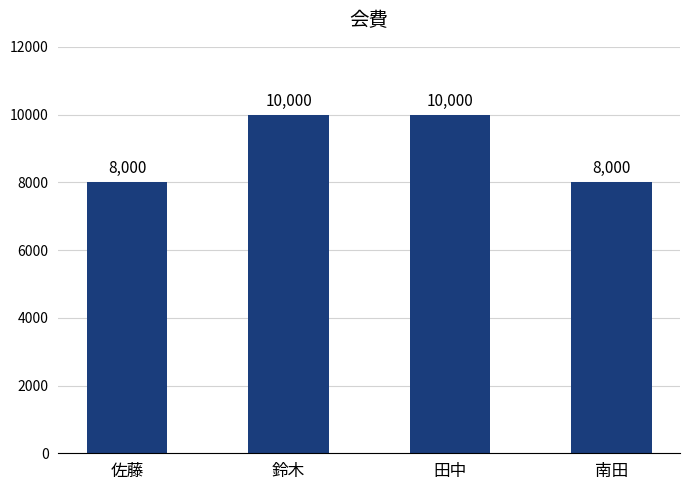

Reading left to right, what are all the values shown in this chart?

8000	10000	10000	8000